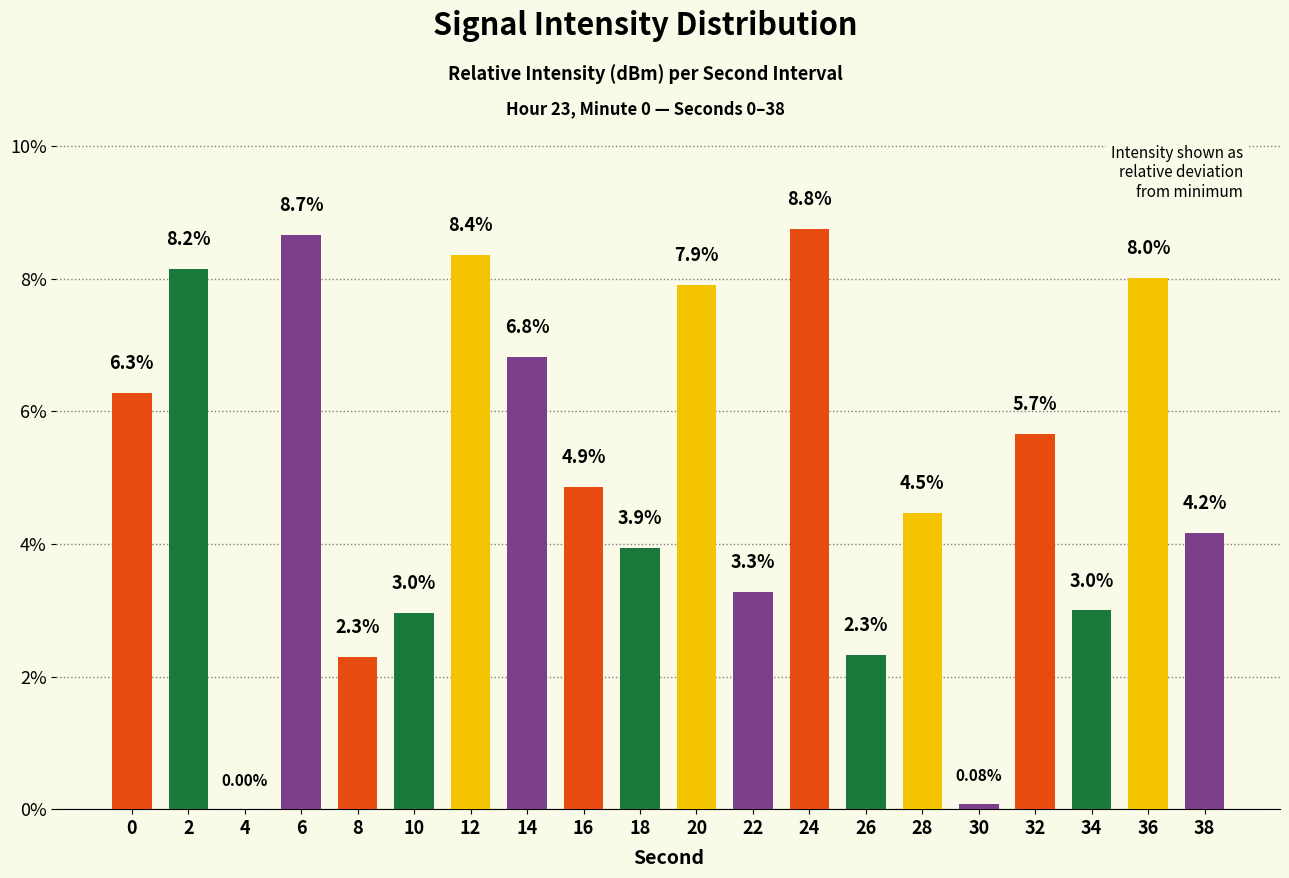

Approximately how many times larger is the value at 22 compared to 0?

0.5